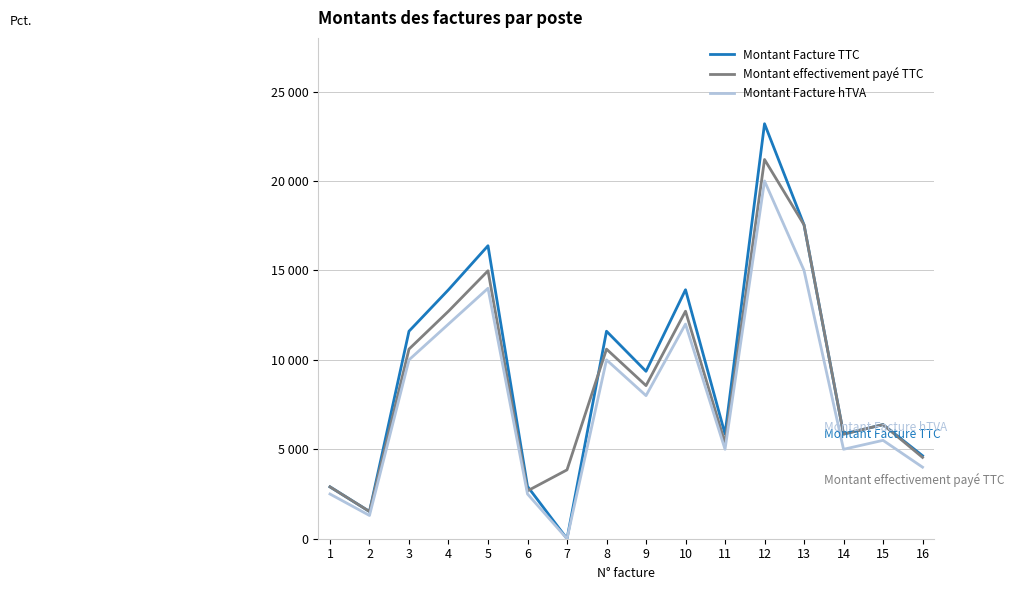

Reading left to right, transcribe all the data shown in this chart.

Montant Facture TTC: 2900.0	1521.0	11600.0	13920.0	16380.0	2925.0	0.0	11600.0	9360.0	13920.0	5850.0	23200.0	17550.0	5850.0	6380.0	4640.0
Montant effectivement payé TTC: 2900.0	1521.0	10600.0	12720.0	14980.0	2675.0	3850.0	10600.0	8560.0	12720.0	5350.0	21200.0	17550.0	5850.0	6380.0	4547.2
Montant Facture hTVA: 2500.0	1300.0	10000.0	12000.0	14000.0	2500.0	0.0	10000.0	8000.0	12000.0	5000.0	20000.0	15000.0	5000.0	5500.0	4000.0